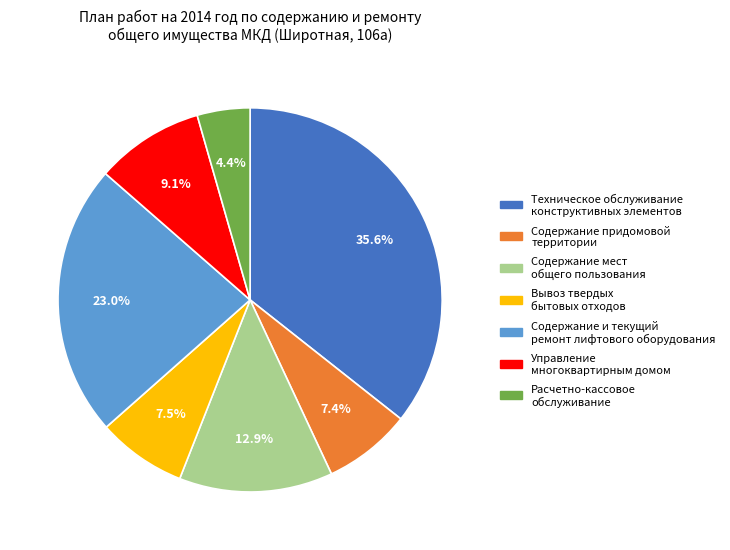

Between Содержание придомовой территории and Содержание мест общего пользования, which is larger?

Содержание мест общего пользования